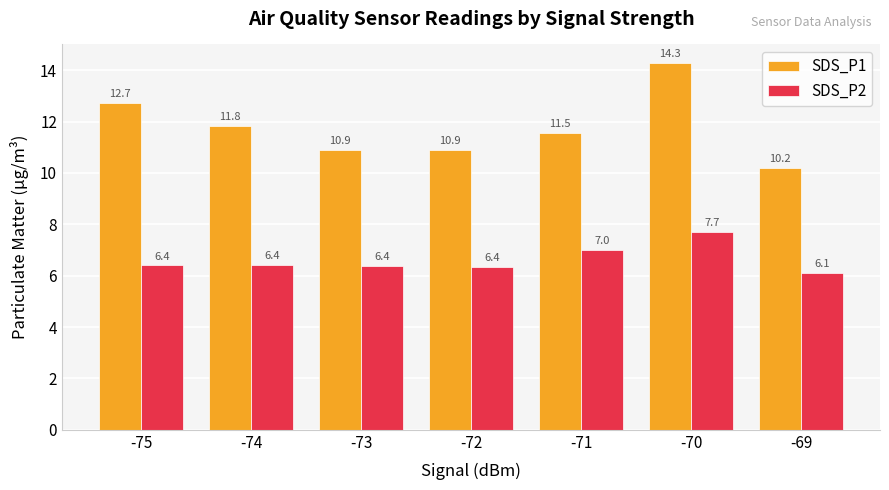

The value of SDS_P1 at -75 is 12.7. True or false?

True